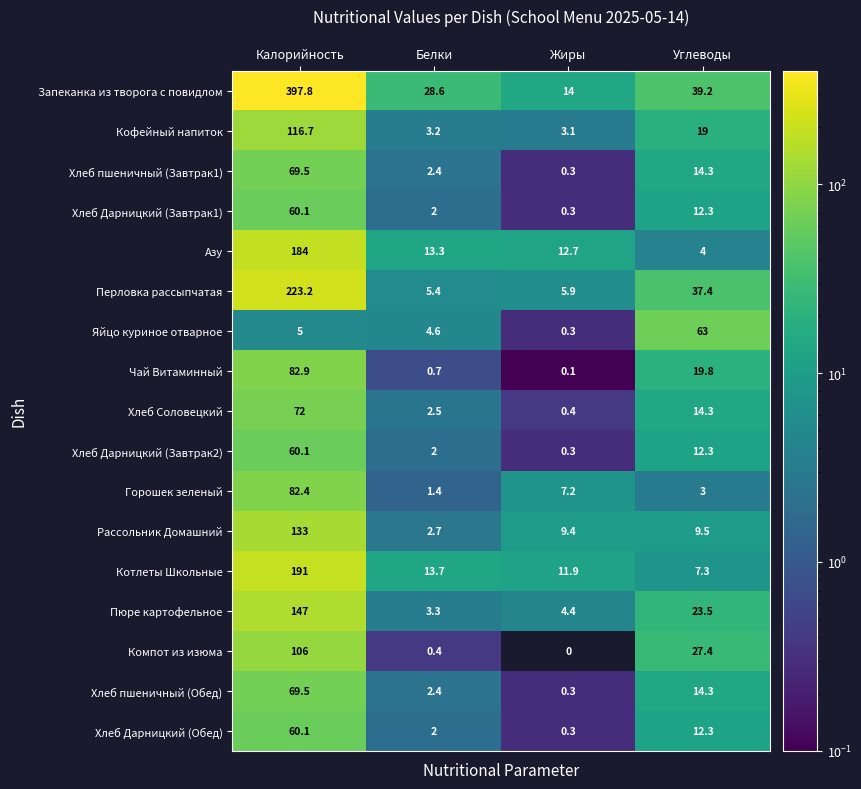

What is the approximate value of Кофейный напиток at Калорийность?

116.7